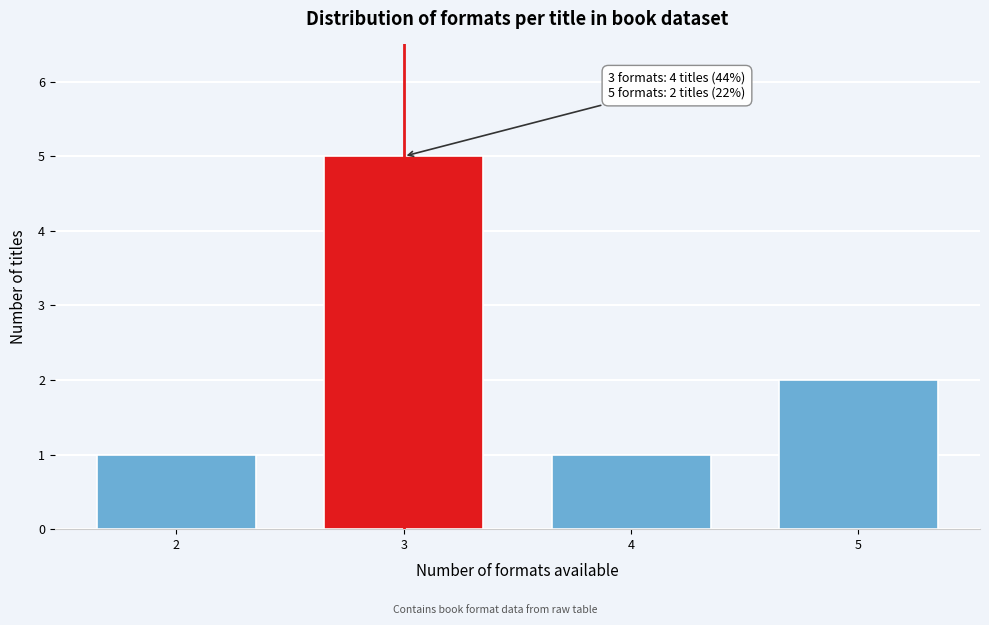

Reading left to right, transcribe all the data shown in this chart.

1	5	1	2